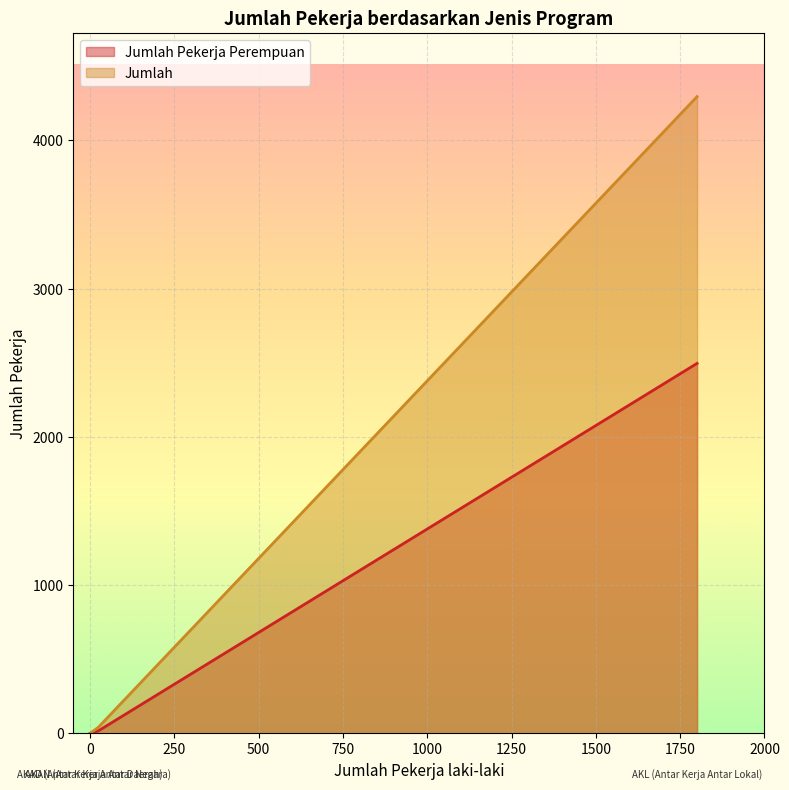

Which series has the largest range (max minus min)?

Jumlah